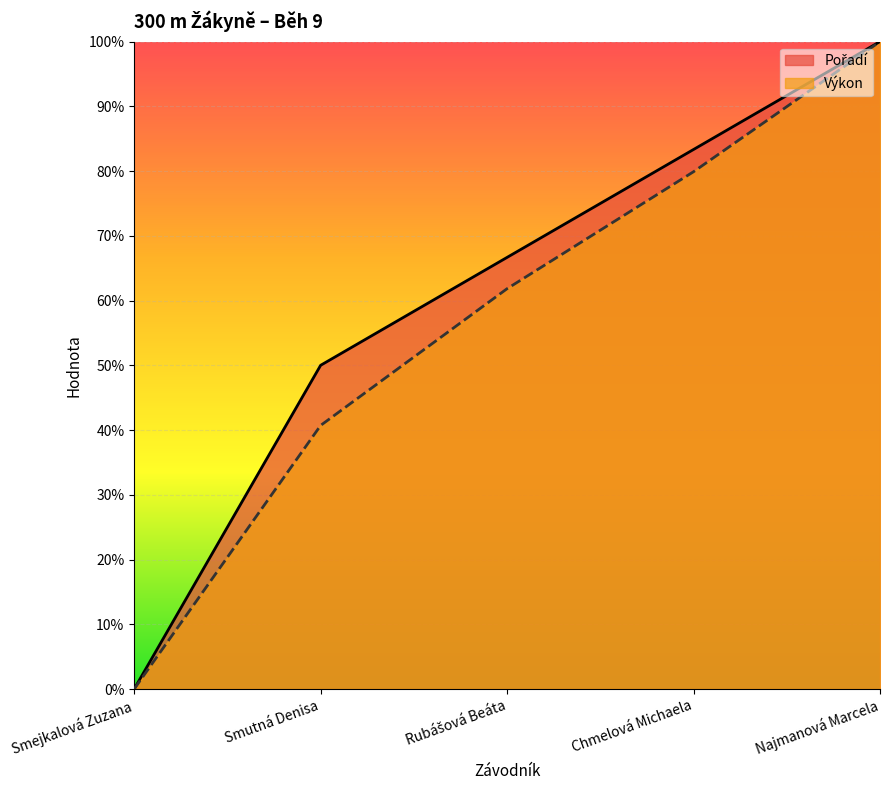

What is the average value of the Pořadí series?

0.6